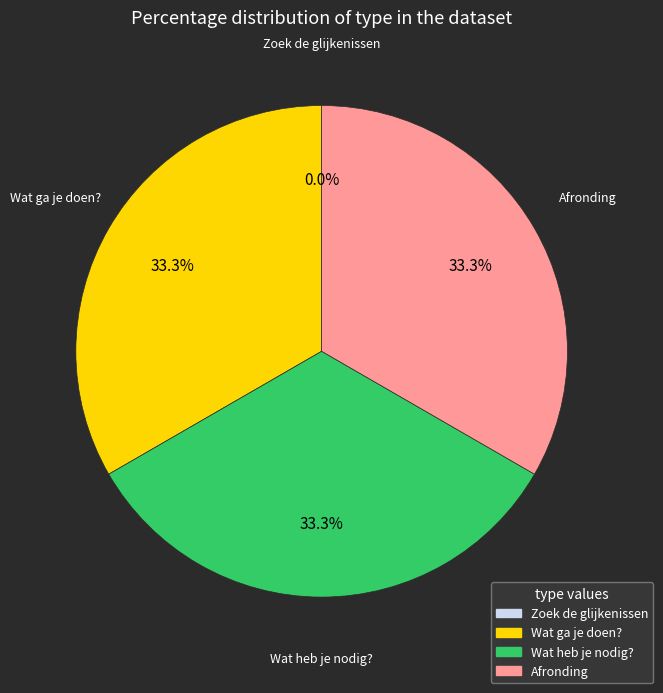

Is there a majority slice in this chart?

No